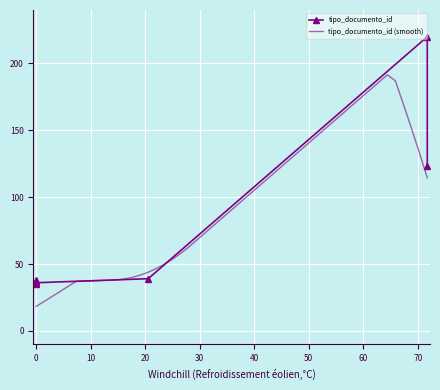

What is the value of the 6th point from the left?

220